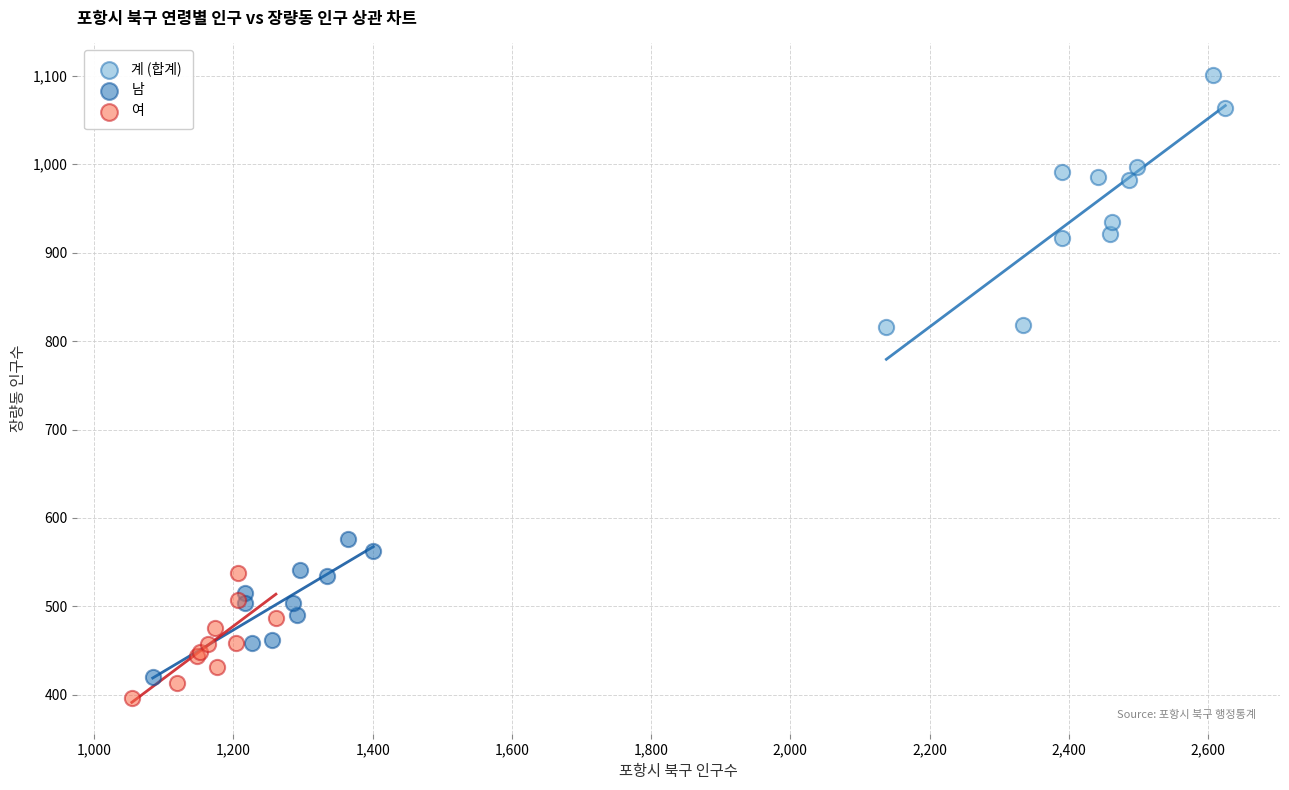

Which series reaches the minimum Y coordinate?

여